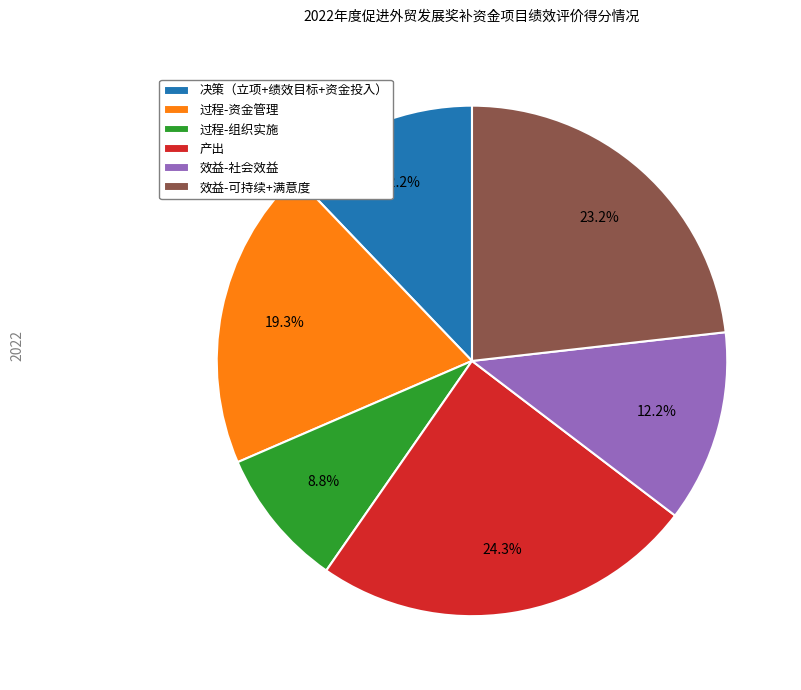

Is there any slice that represents more than half of the pie?

No